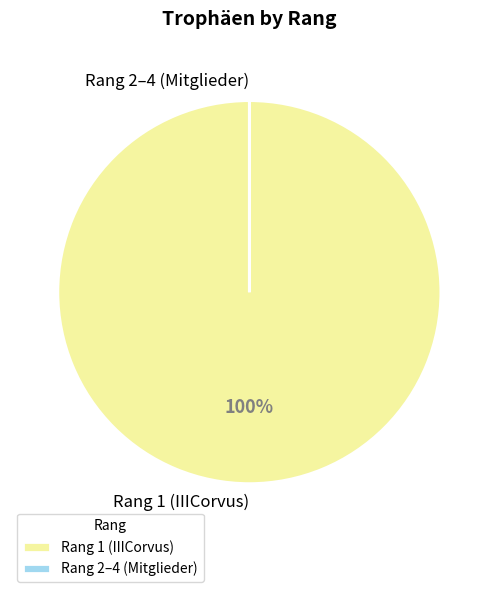

To the nearest percent, what is the average slice percentage?

50%